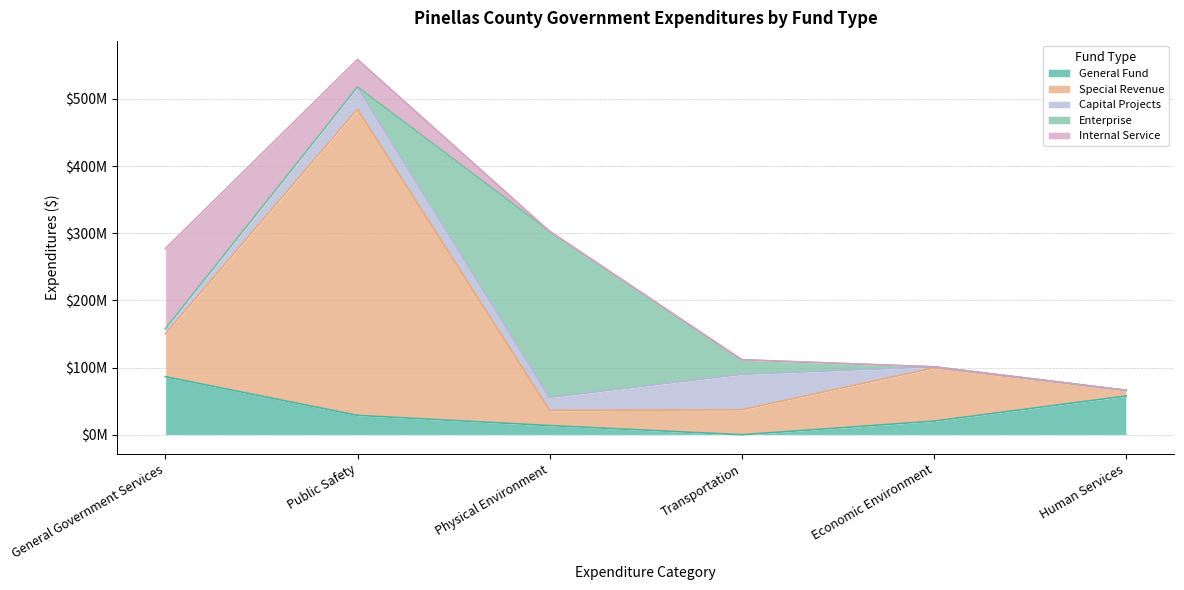

Reading right to left, extract all data points from this chart.

General Fund: Human Services=57727860	Economic Environment=20281607	Transportation=27798	Physical Environment=13693523	Public Safety=28840925	General Government Services=86434528
Special Revenue: Human Services=8321481	Economic Environment=79170028	Transportation=37093791	Physical Environment=22491427	Public Safety=455853006	General Government Services=63706746
Capital Projects: Human Services=55008	Economic Environment=1610907	Transportation=52800864	Physical Environment=19333383	Public Safety=33004361	General Government Services=7483088
Enterprise: Human Services=0	Economic Environment=0	Transportation=21670254	Physical Environment=247252991	Public Safety=0	General Government Services=0
Internal Service: Human Services=0	Economic Environment=0	Transportation=0	Physical Environment=0	Public Safety=40925035	General Government Services=119530942